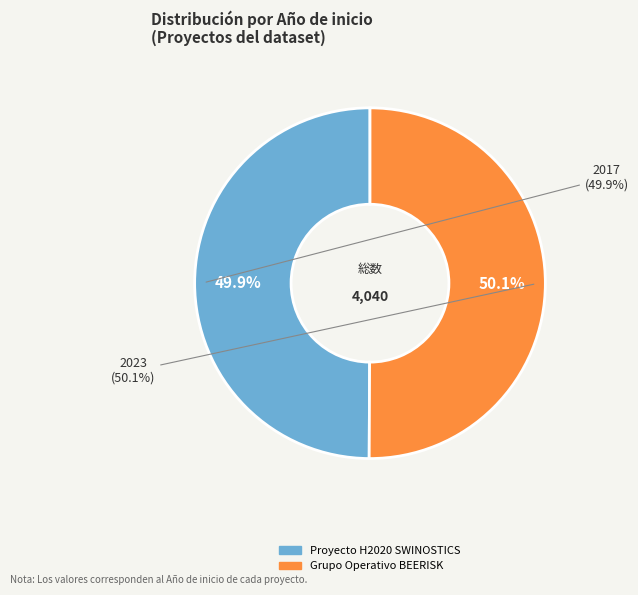

Does Grupo Operativo BEERISK represent more than half of the total?

Yes